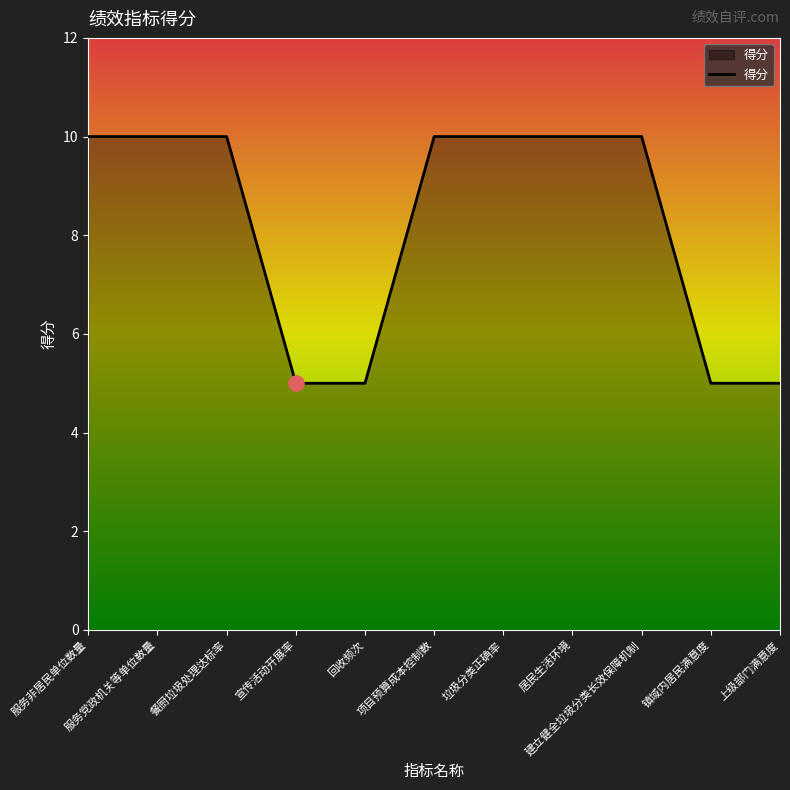

Between 宣传活动开展率 and 居民生活环境, which is larger?

居民生活环境